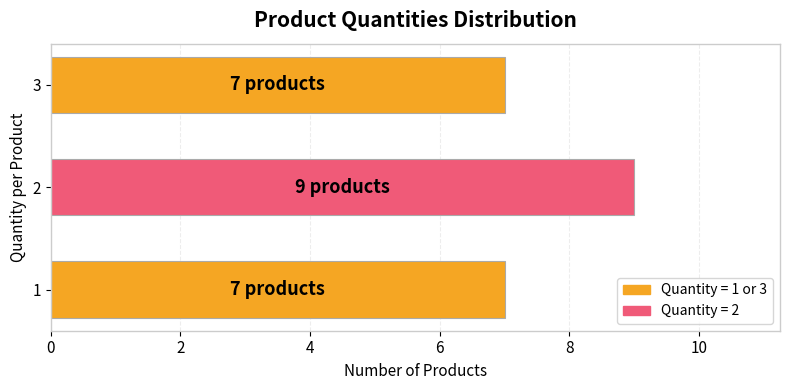

At which category does the chart reach its peak across all series?

2